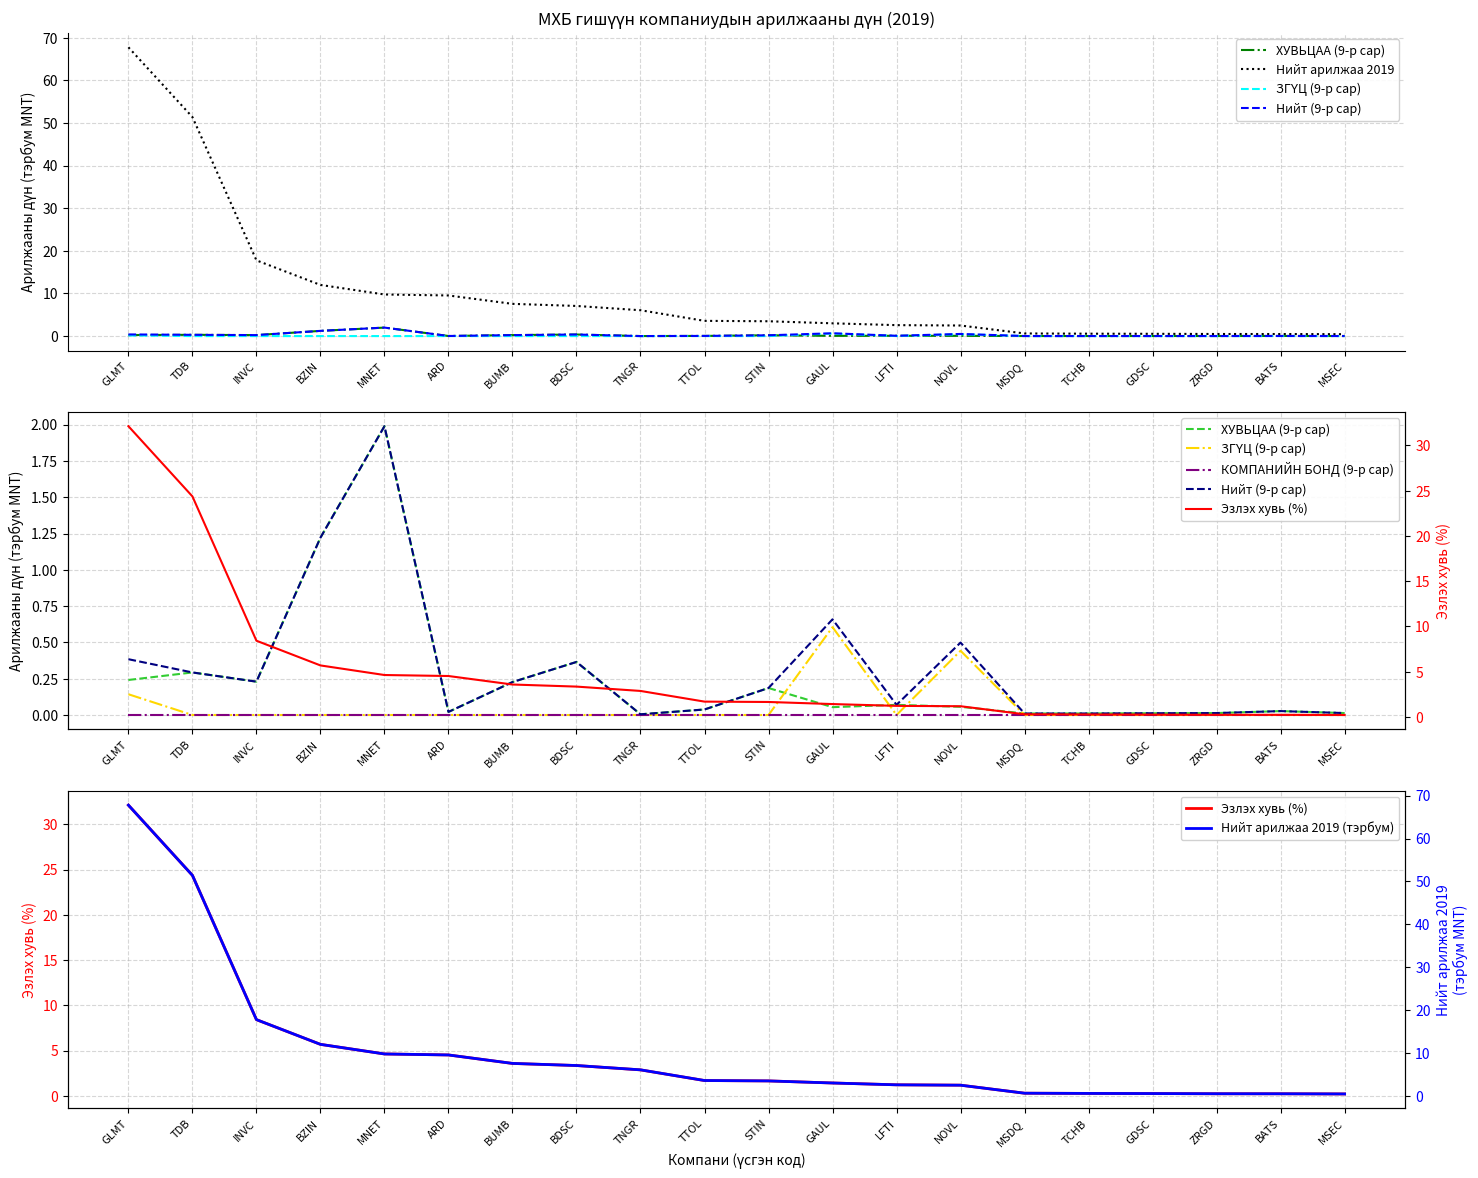

Which series has the largest total across all categories?

Нийт арилжаа 2019